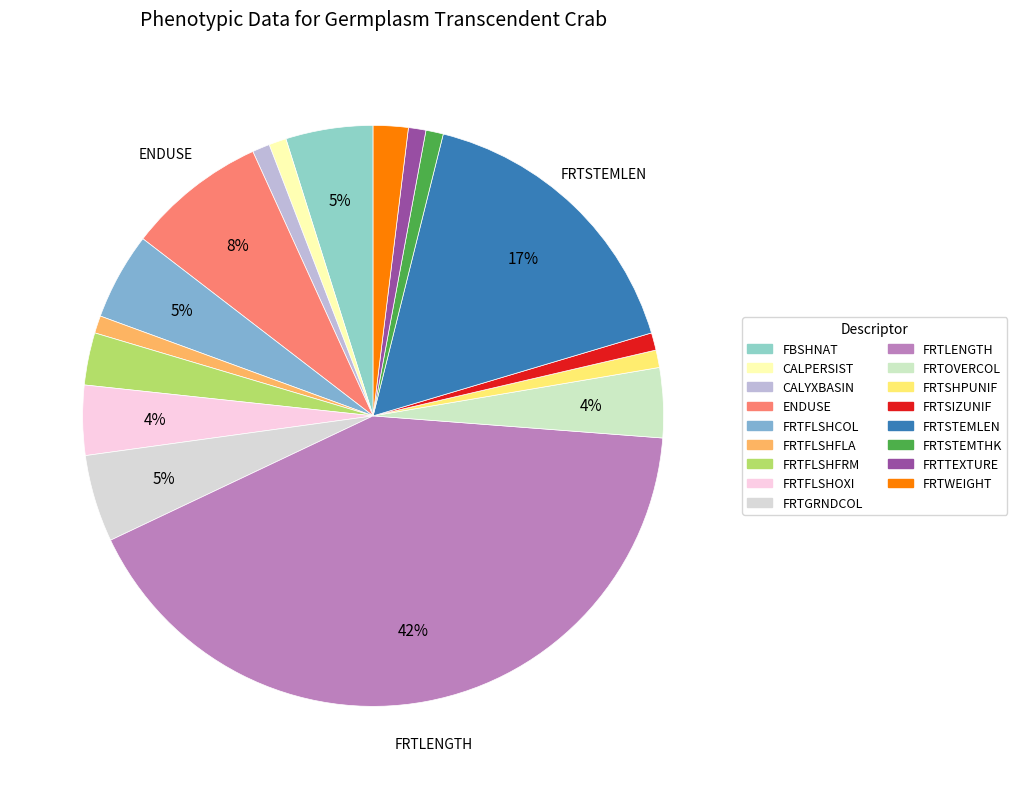

What is the ratio of the value at CALPERSIST to the value at FRTSTEMTHK?

1.0